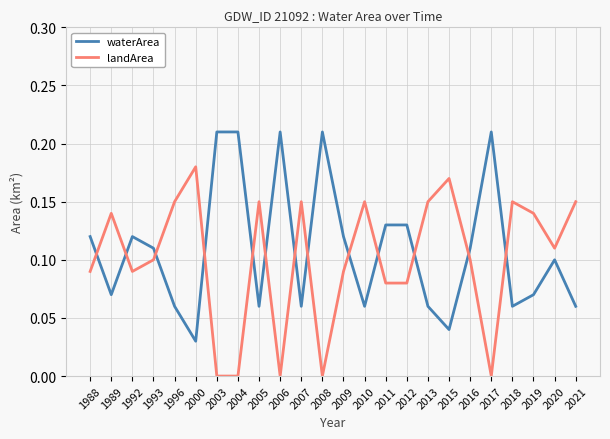

Where is the first local minimum for landArea?

1992